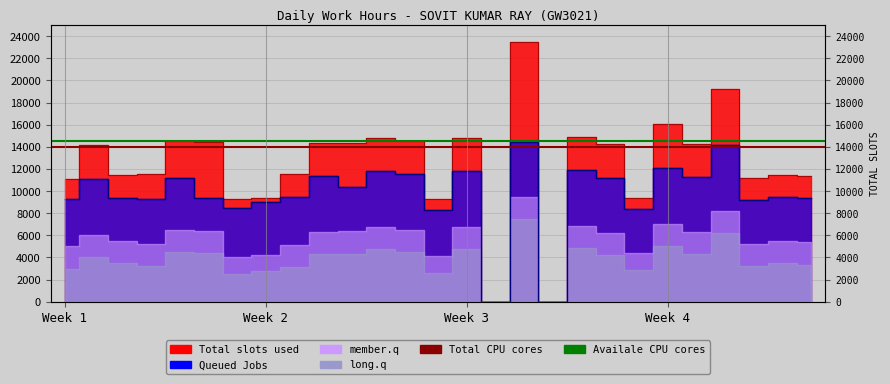

The value of Availale CPU cores at Week 2 is 14500. True or false?

True